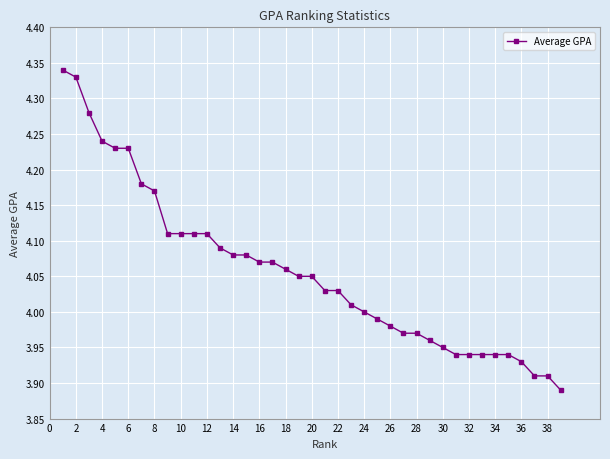

How many series are shown in this chart?

1